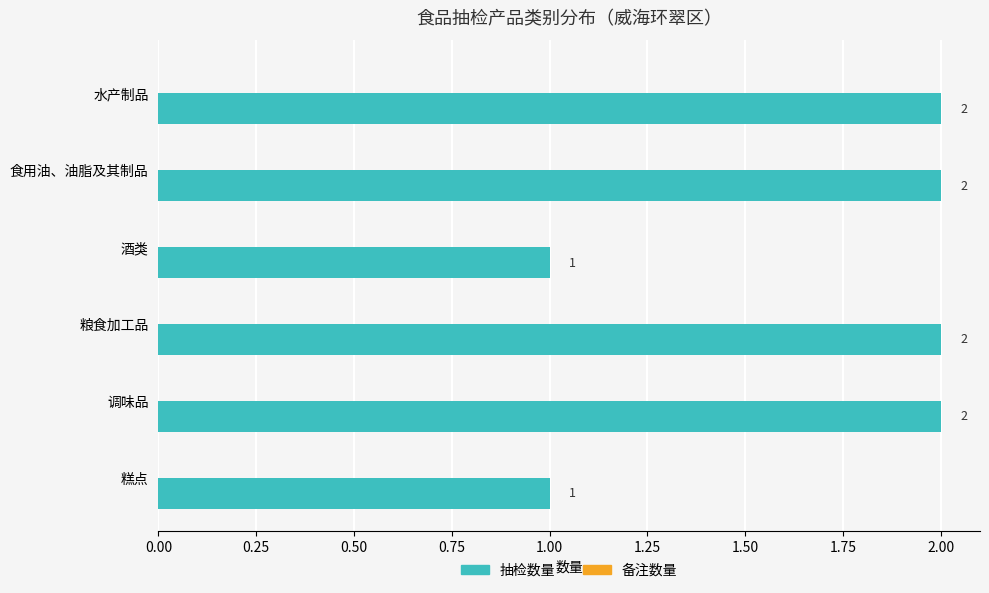

What is the greatest value displayed?

2